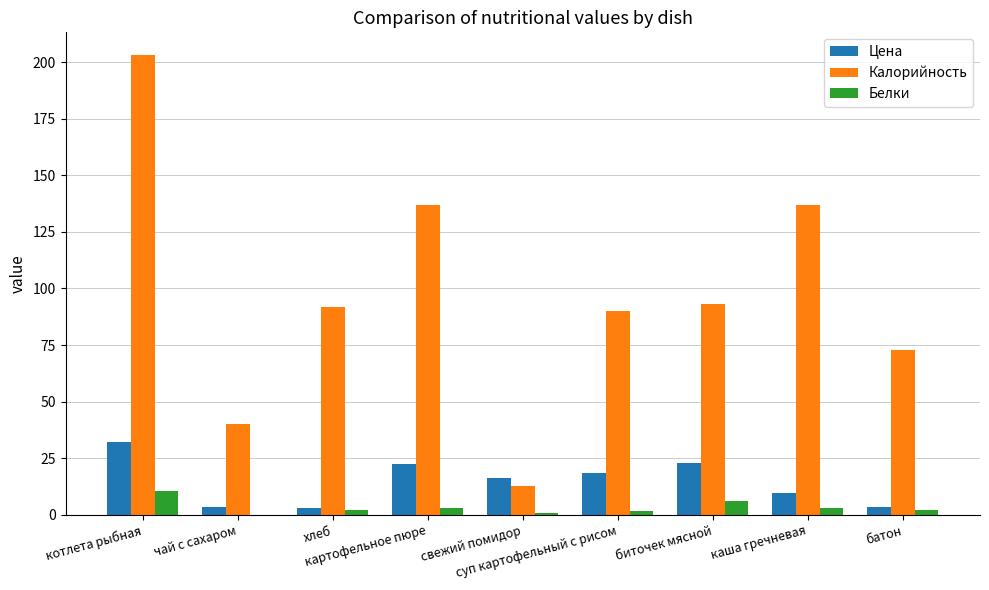

Read the Цена value at свежий помидор.

16.2